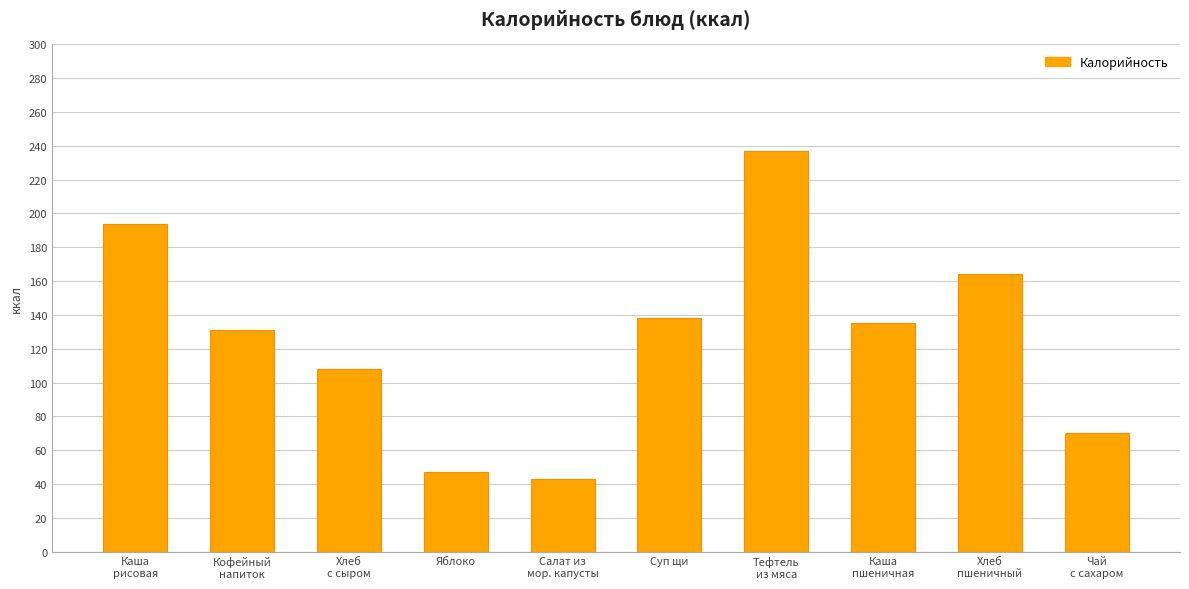

How many data points are less than 135?

5